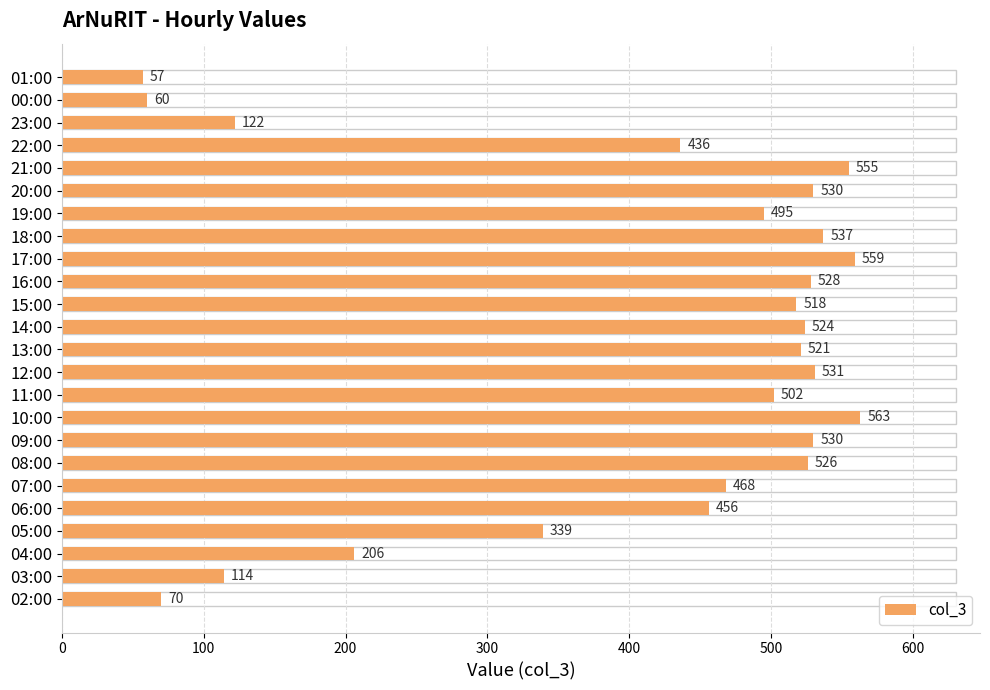

What is the difference between the second highest and minimum values?

502